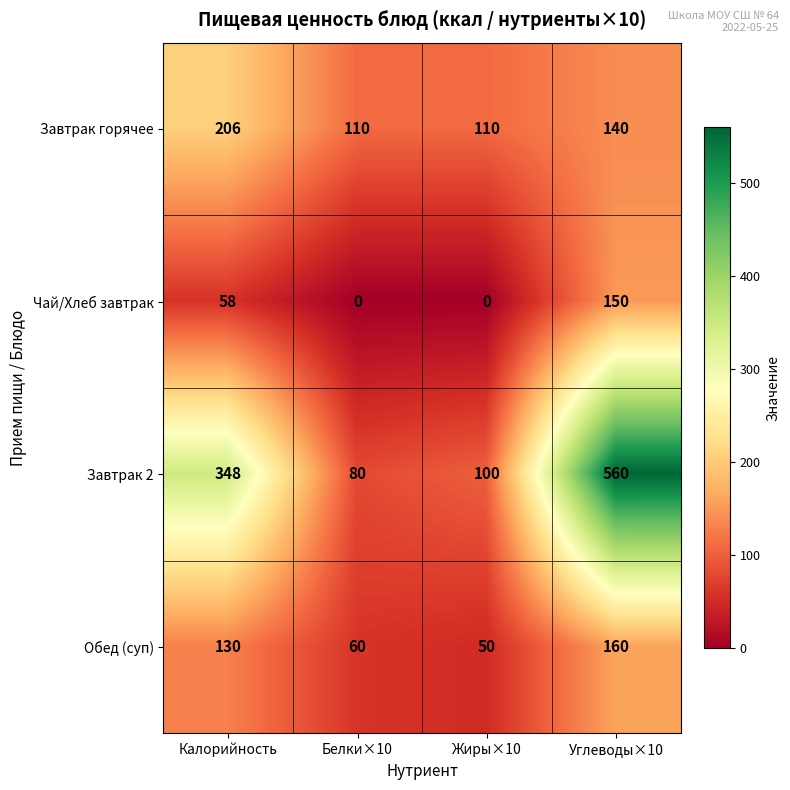

The value of Обед (суп) at Белки×10 is 18. True or false?

False